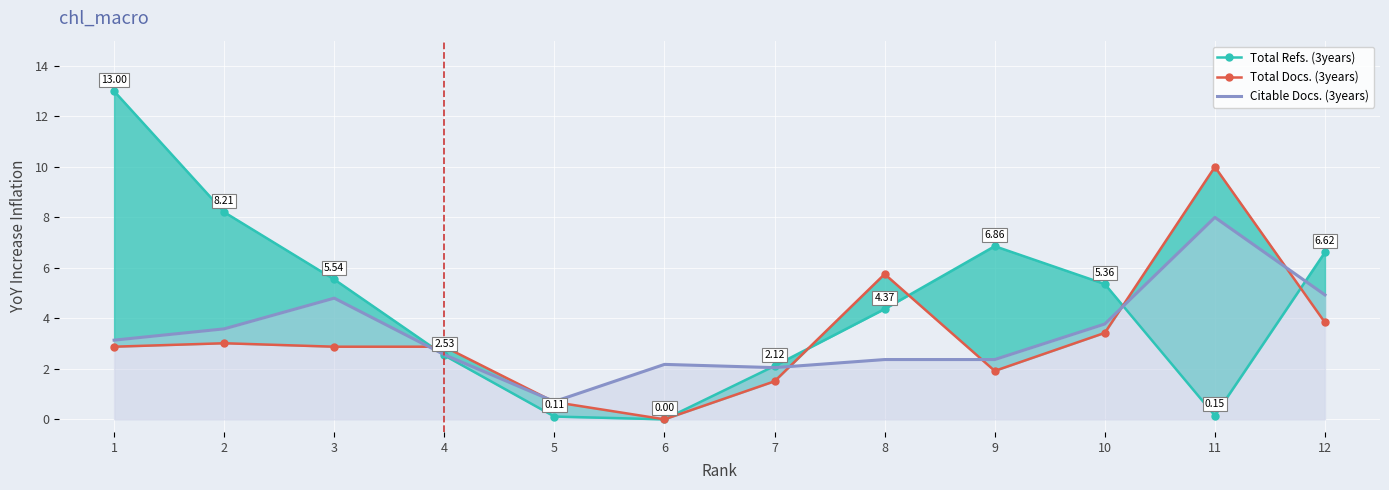

What are all the series names shown in the legend?

Total Refs. (3years), Total Docs. (3years), Citable Docs. (3years)